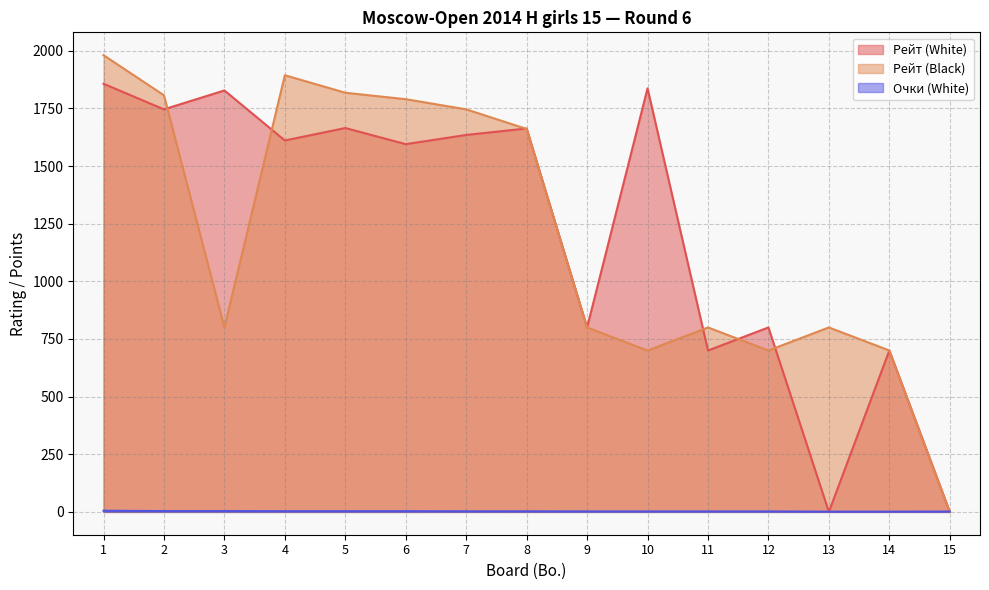

Read the Рейт (Black) value at 13.

800.0